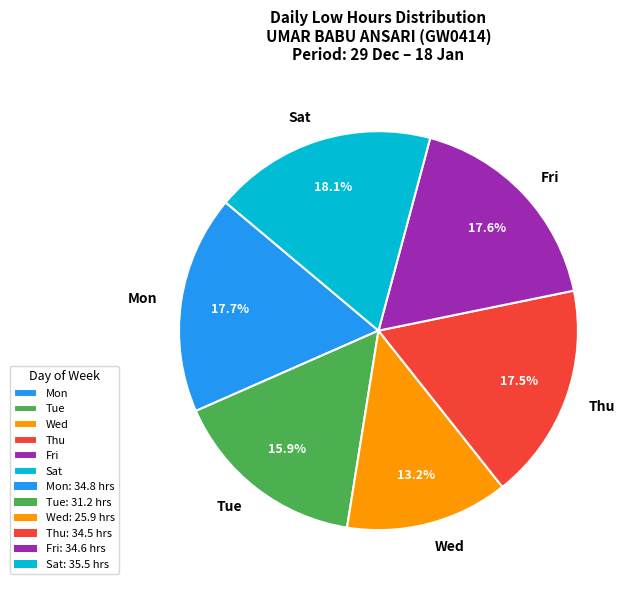

Combined, do Fri and Wed account for over 50%?

No